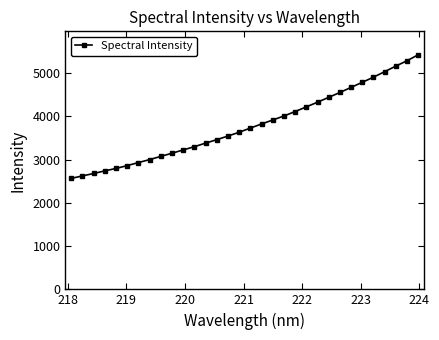

What is the sum of all values?

121359.1